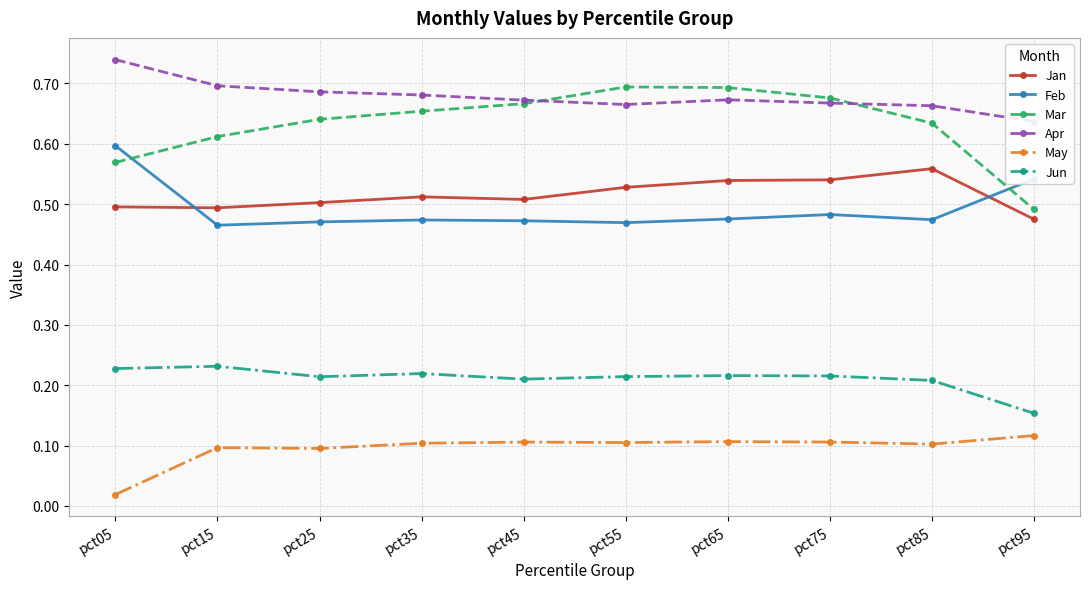

Where is Mar nearest to the value 0?

pct95